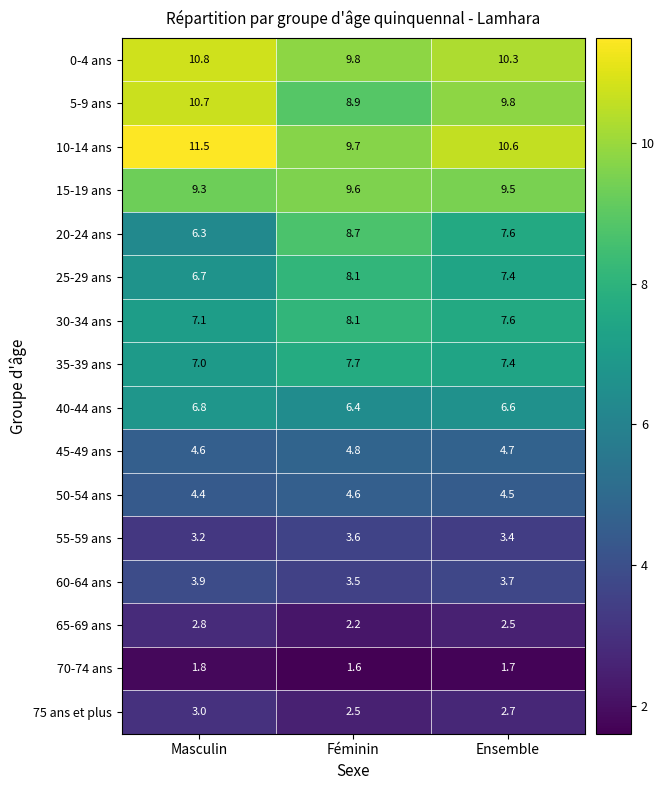

What is the difference between the maximum and minimum values in the 40-44 ans series?

0.4